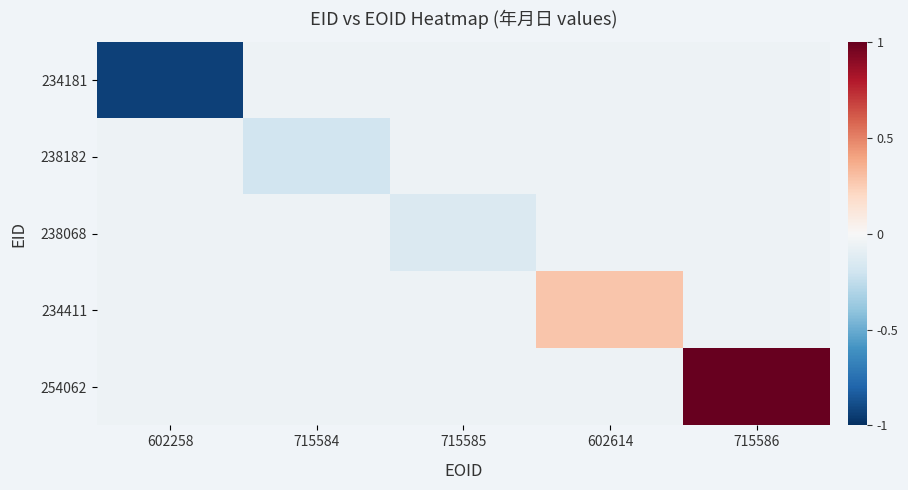

List the series in order of their peak value, highest first.

254062, 234411, 234181, 238182, 238068